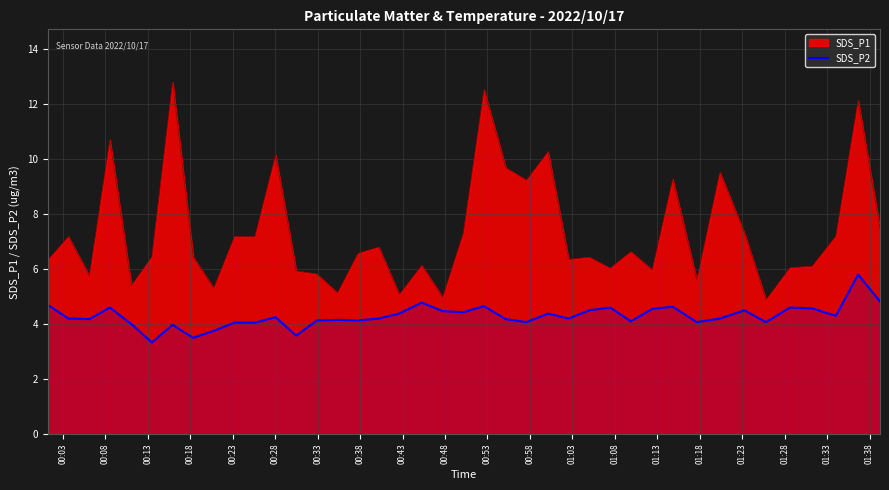

How many points are lower than both their immediate neighbors (excluding endpoints)?

12